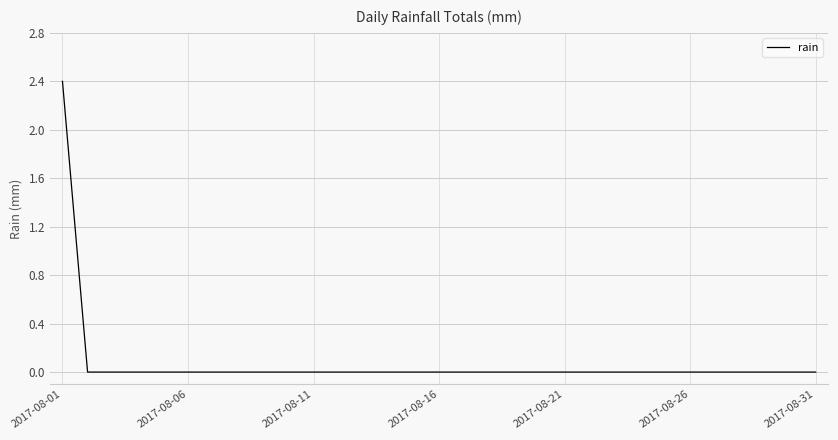

Does the chart have visible grid lines?

Yes